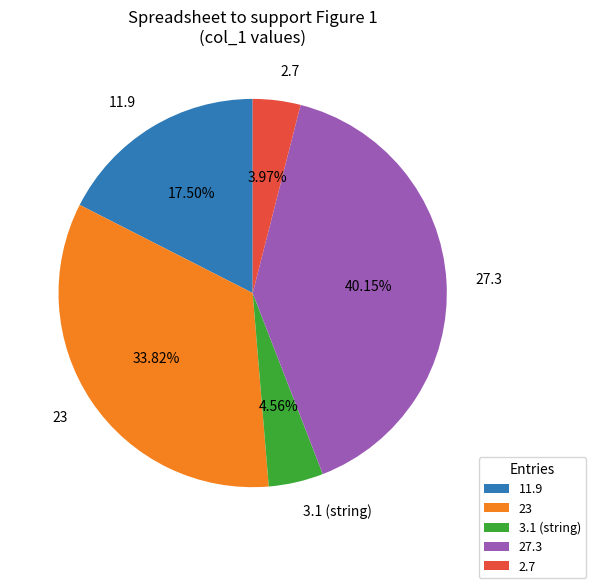

How many segments does this pie chart have?

5